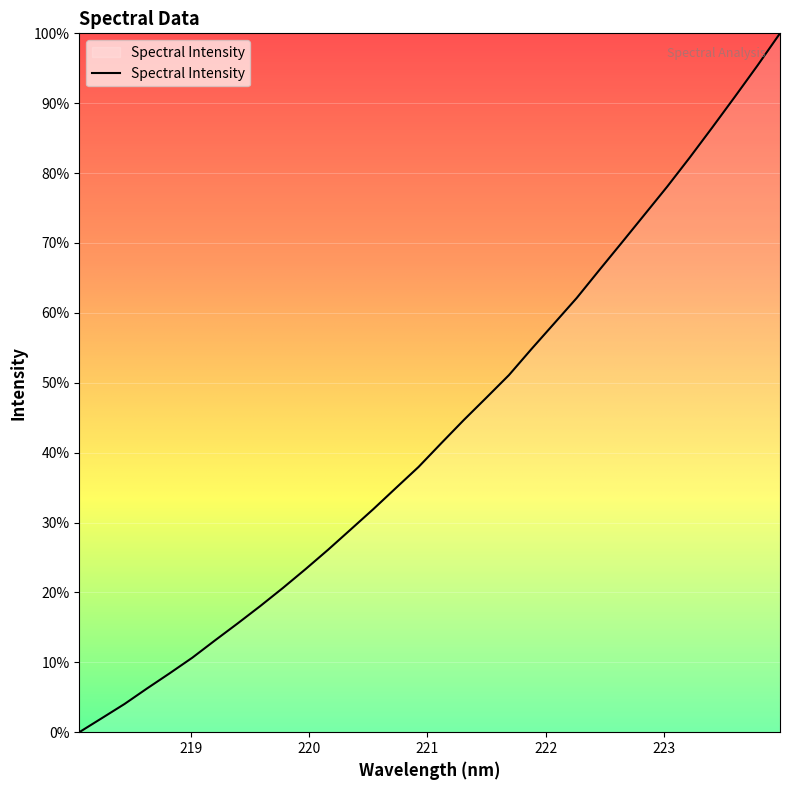

What is the maximum value shown in the chart?

100.0